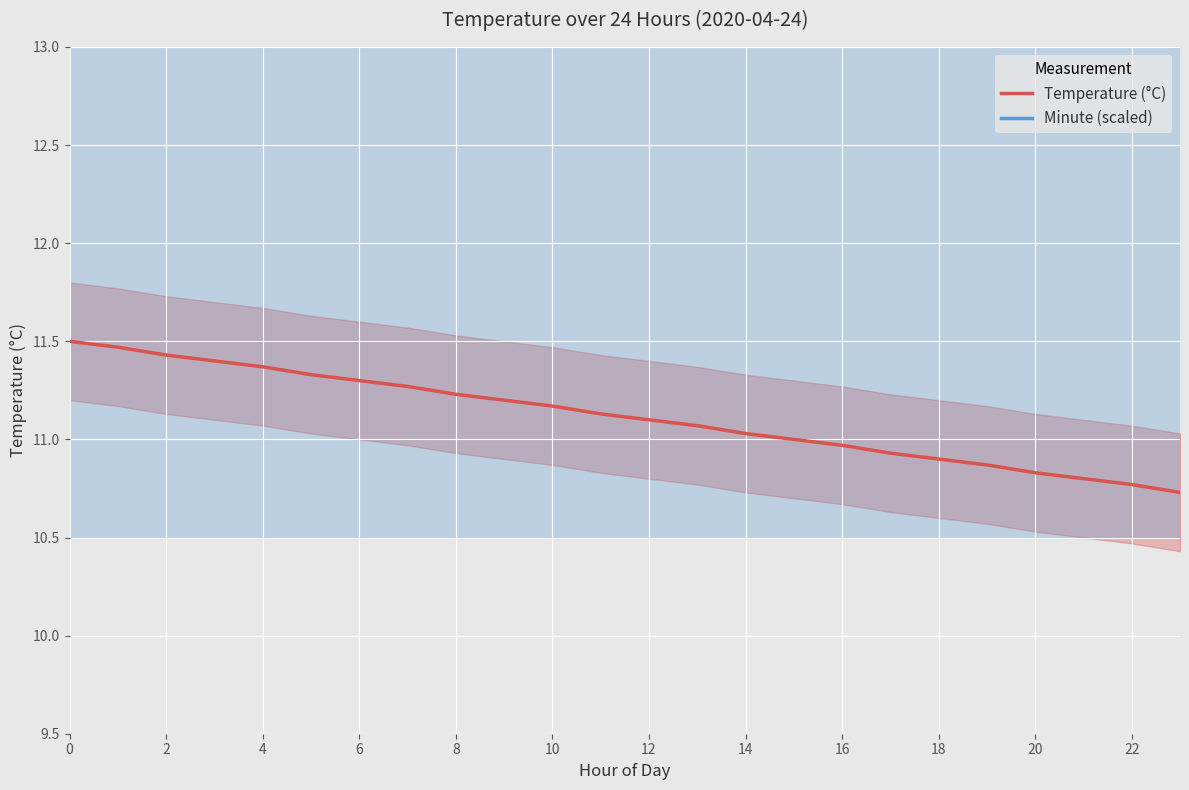

Rank the series by their maximum value, from lowest to highest.

Temperature (°C), Minute (scaled)